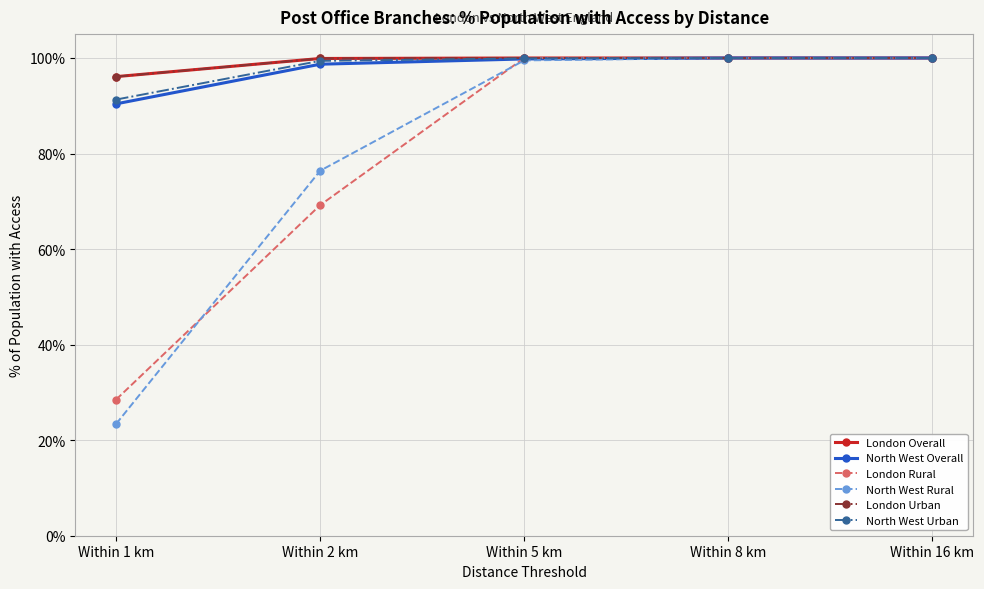

List the series in order of their peak value, highest first.

London Overall, North West Overall, London Rural, North West Rural, London Urban, North West Urban